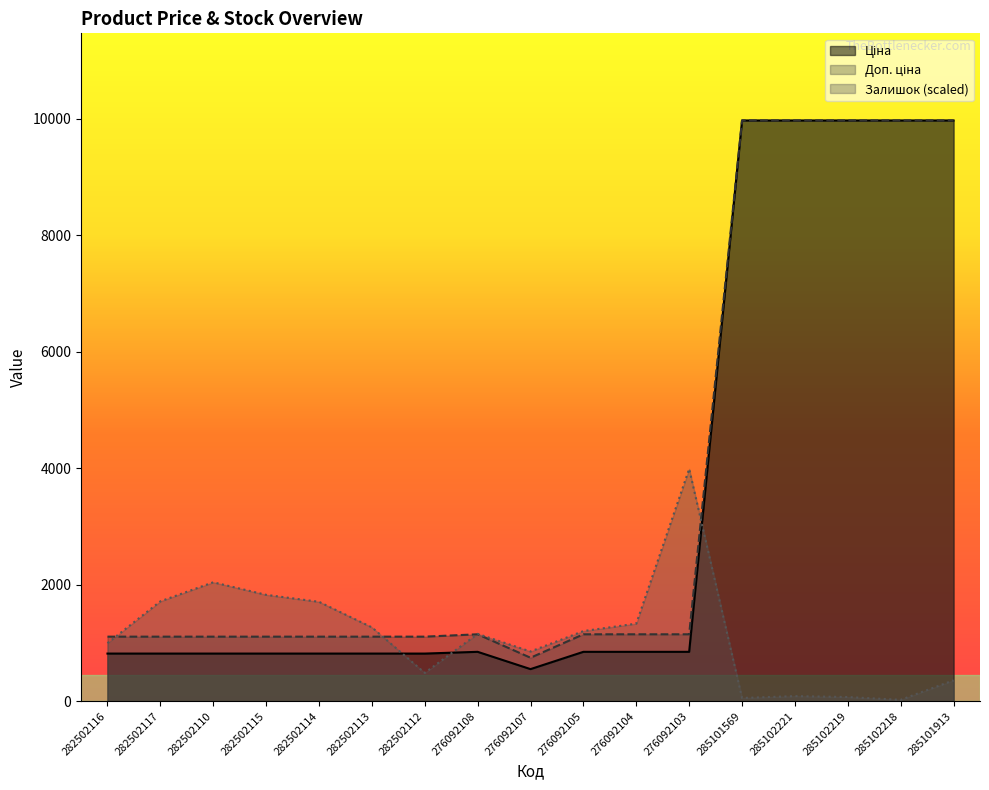

What is the difference between the second highest and minimum values in the Доп. ціна series?

9228.0